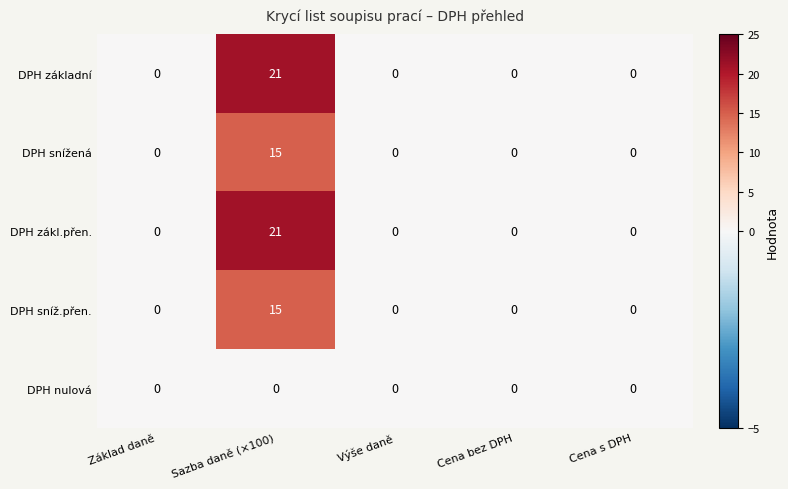

Is it true that DPH snížená equals 0 at Cena s DPH?

True